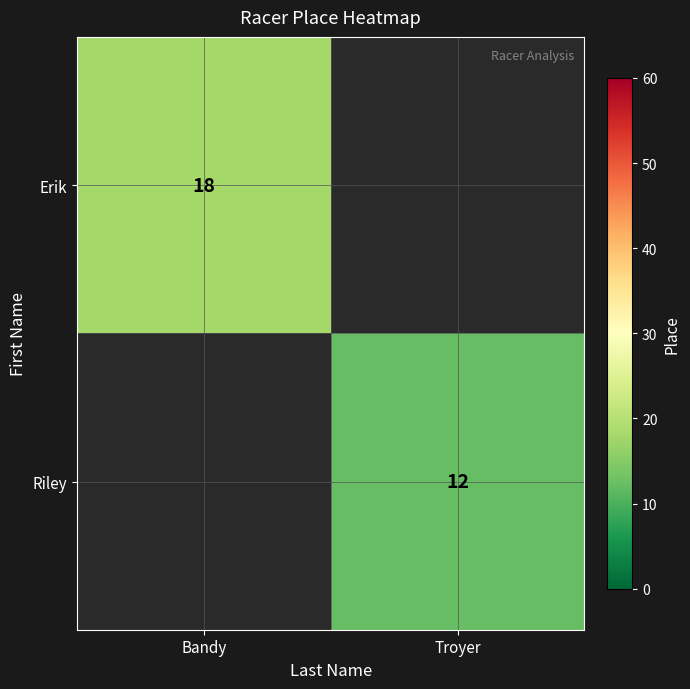

Is it true that Riley equals 12 at Troyer?

True